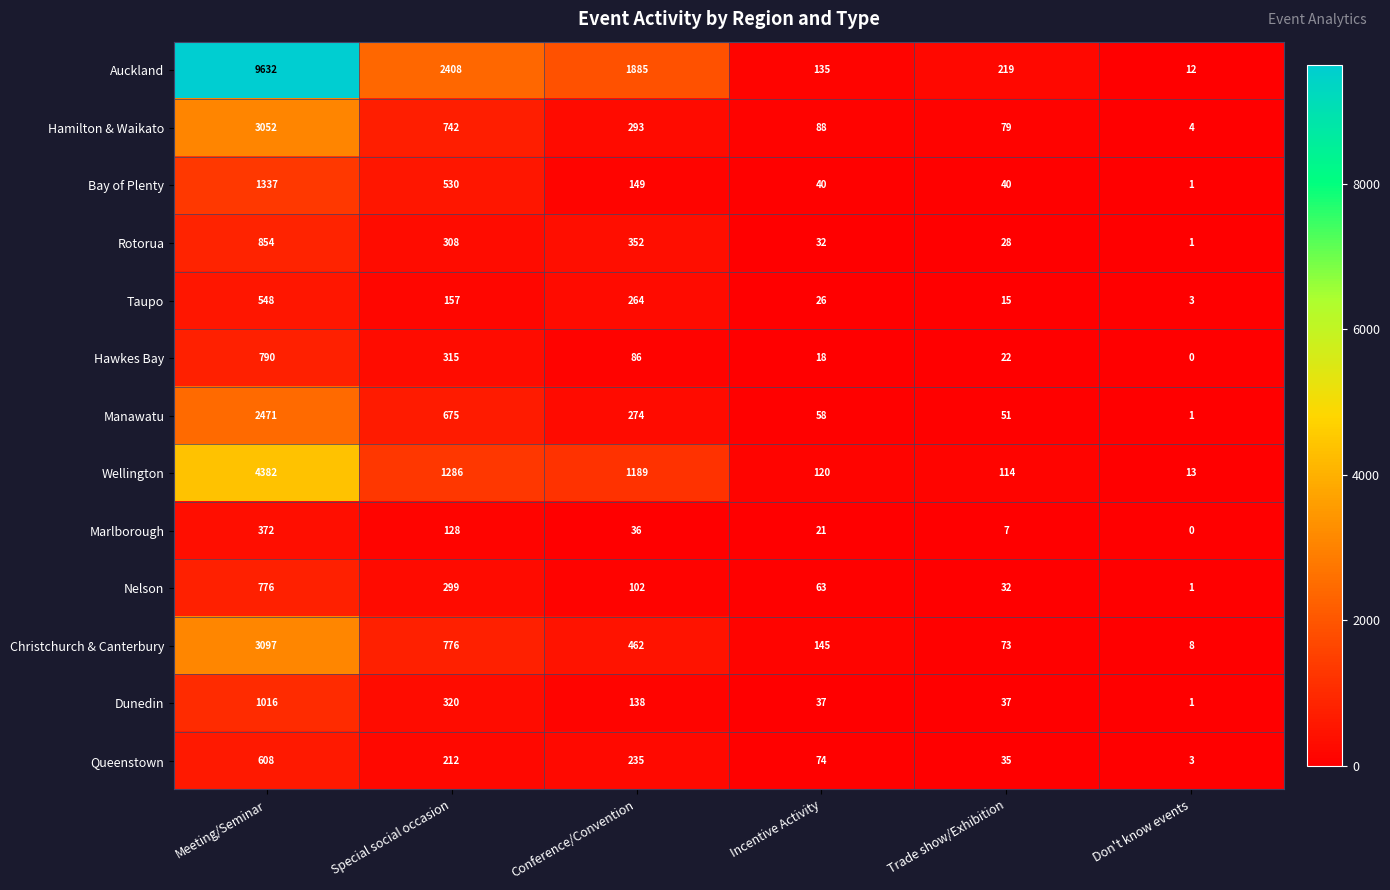

Which series has the largest total across all categories?

Auckland